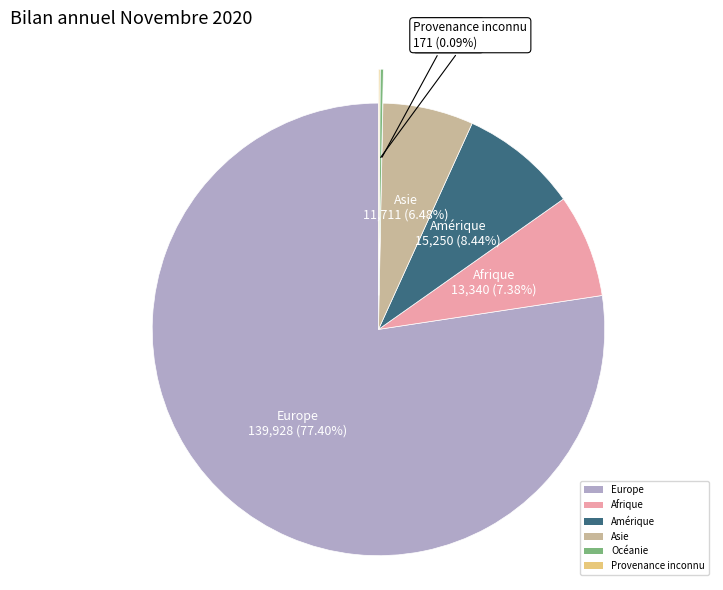

What is the ratio of the value at Europe to the value at Asie?

11.9